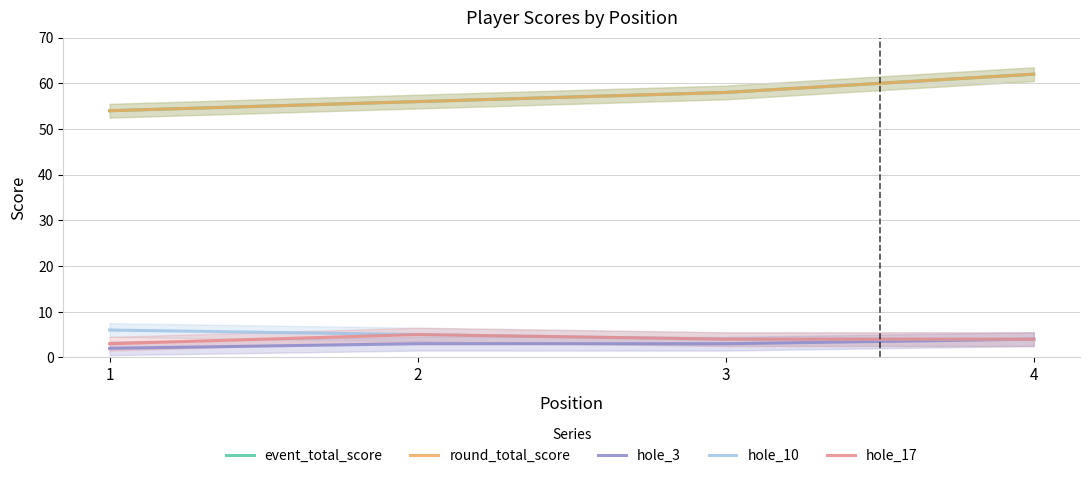

What is the minimum value for hole_17?

3